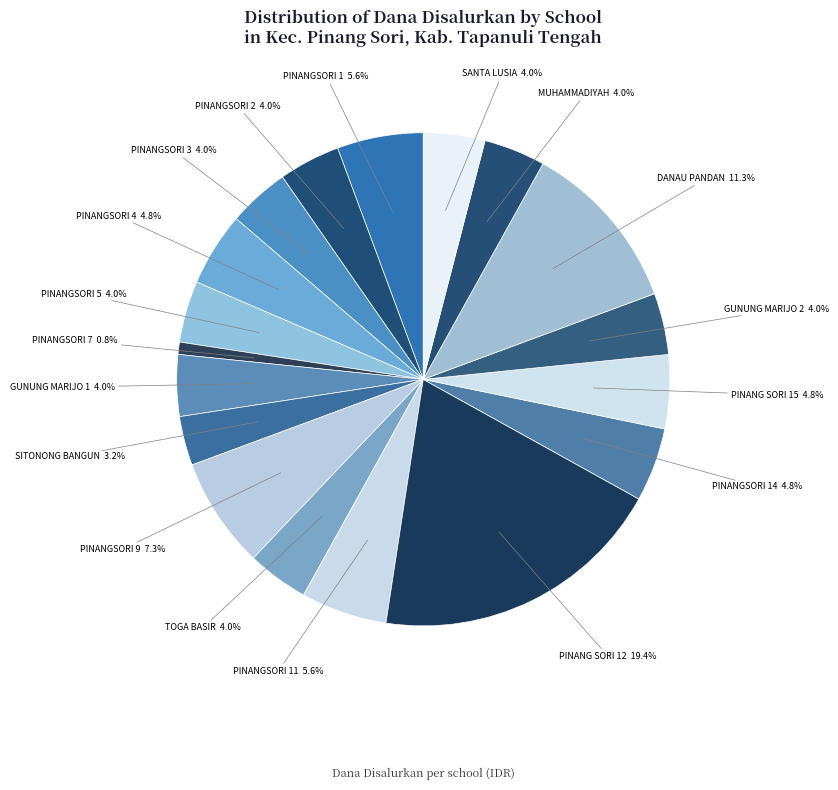

Which category has the biggest portion of the pie?

PINANG SORI 12 19.4%